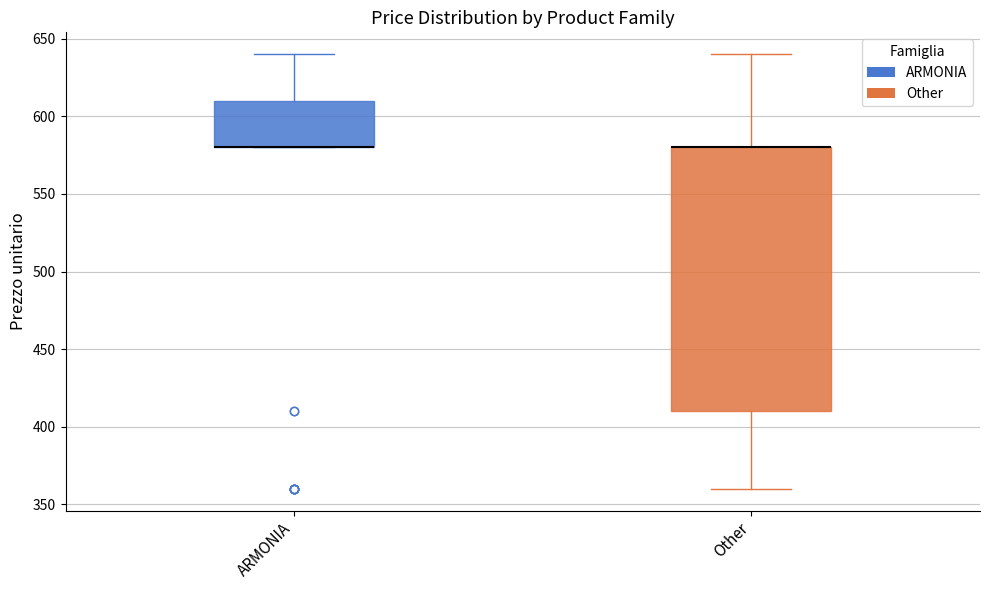

Where does the upper whisker of the box for ARMONIA end on the y-axis? The values are not printed on the chart, so give them approximately, as read against the axis.

640